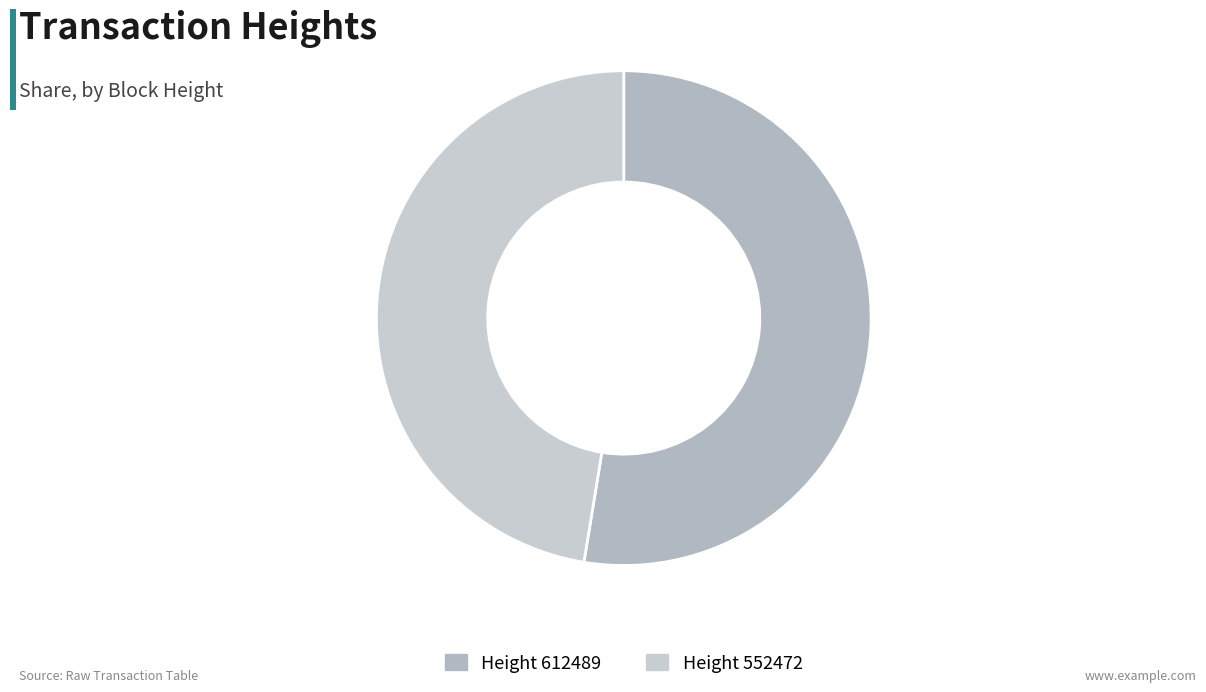

How many segments does this pie chart have?

2